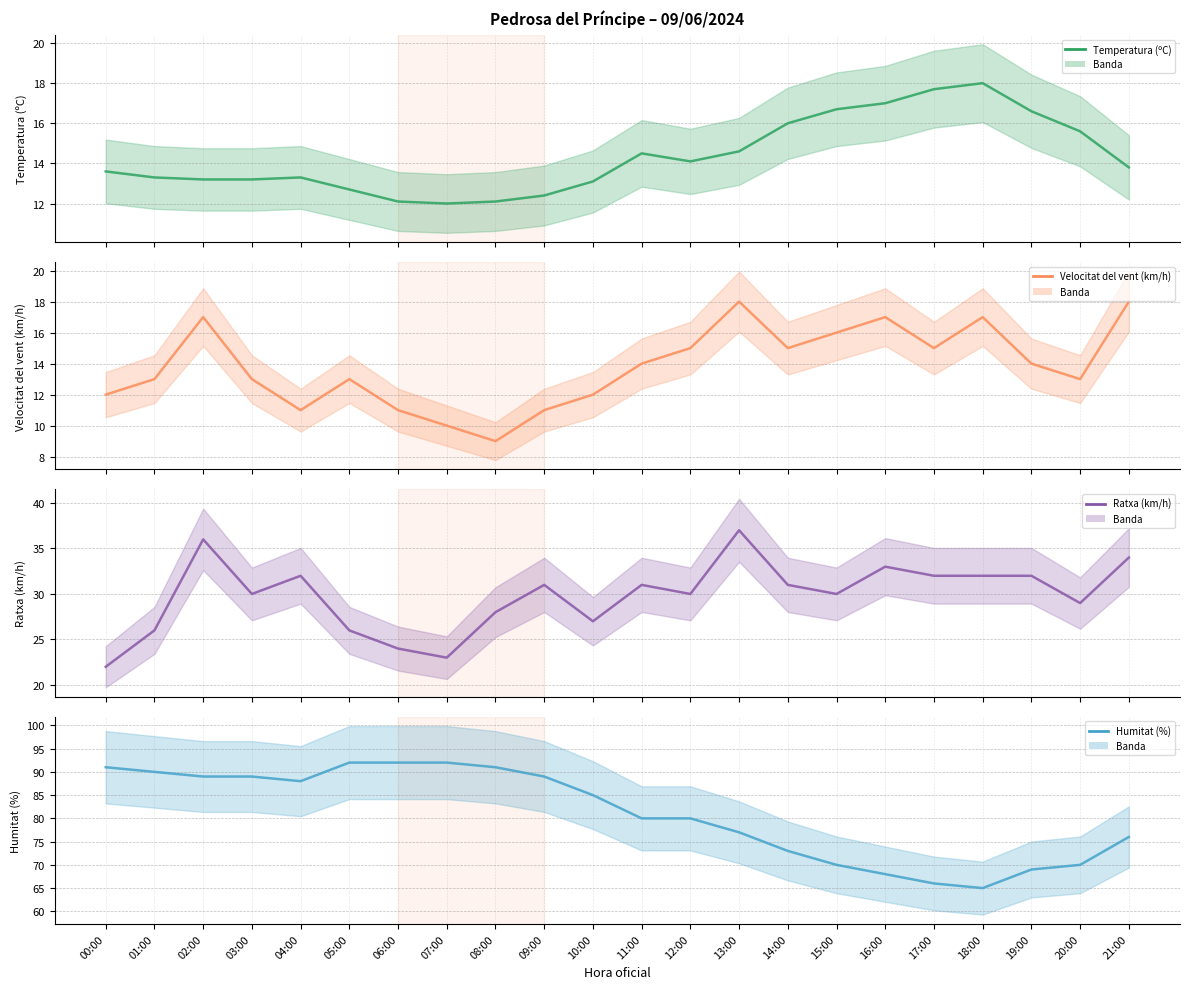

What is the average value of the Temperatura (ºC) series?

14.3